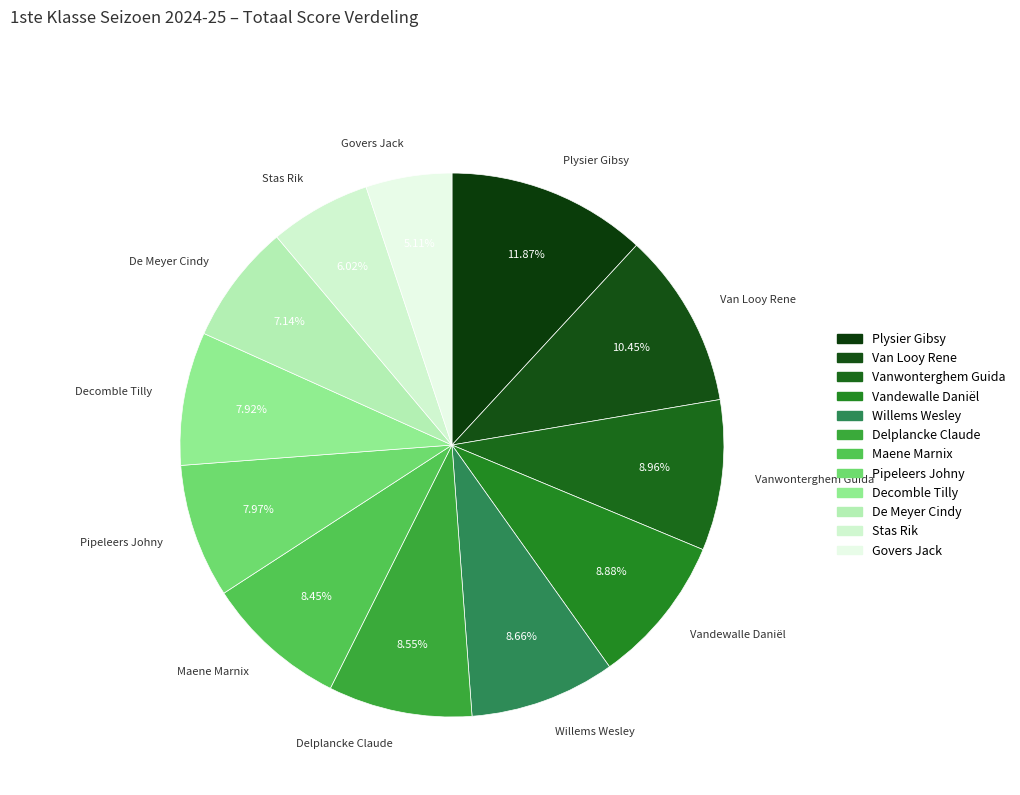

To the nearest percent, what is the difference between the largest and smallest slice percentages?

7%